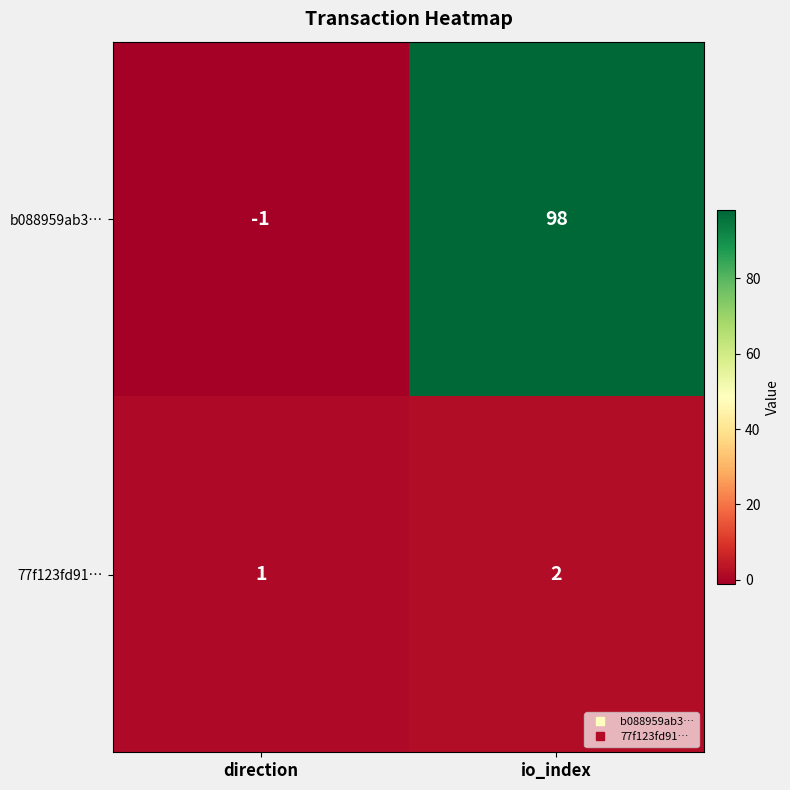

True or false: b088959ab3… has a value of 143 at io_index.

False